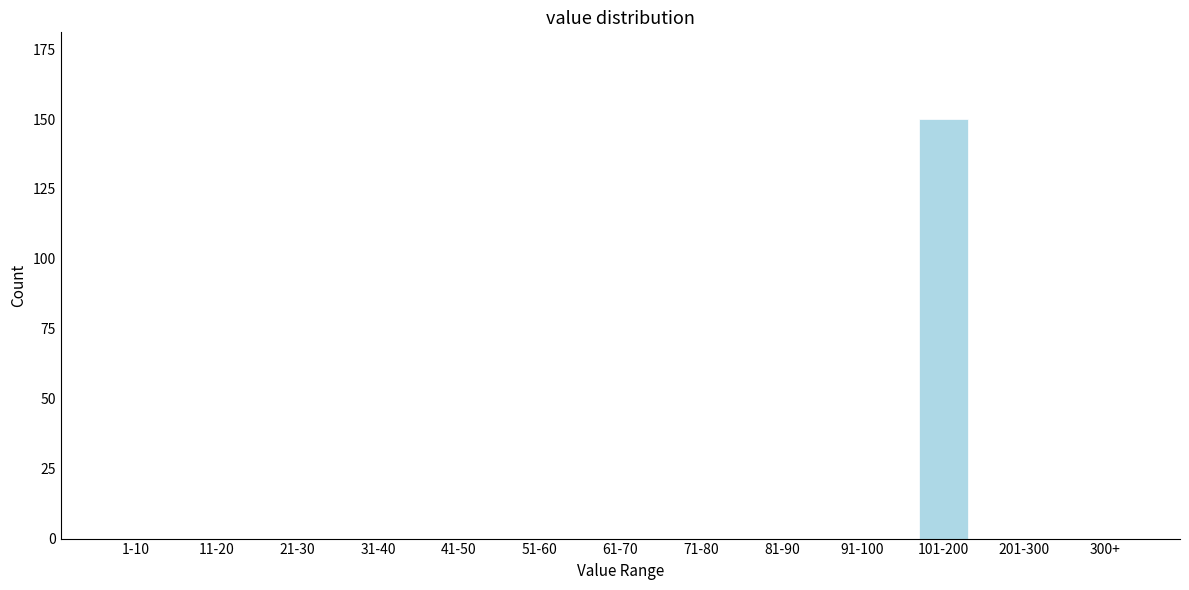

Reading left to right, list all the values displayed in this chart.

1-10=0	11-20=0	21-30=0	31-40=0	41-50=0	51-60=0	61-70=0	71-80=0	81-90=0	91-100=0	101-200=150	201-300=0	300+=0